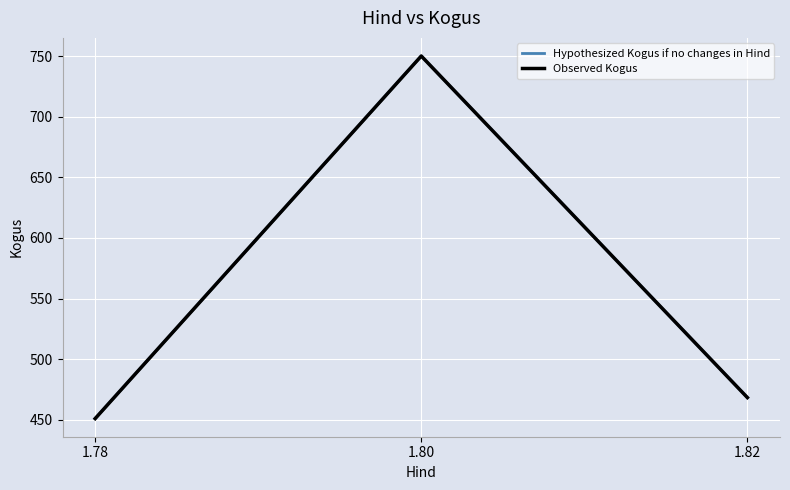

How many lines are shown in the chart?

2